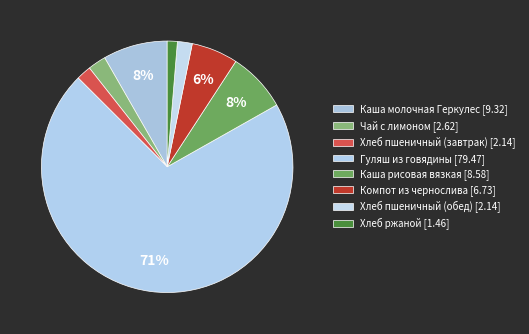

Count the number of slices in the pie.

8